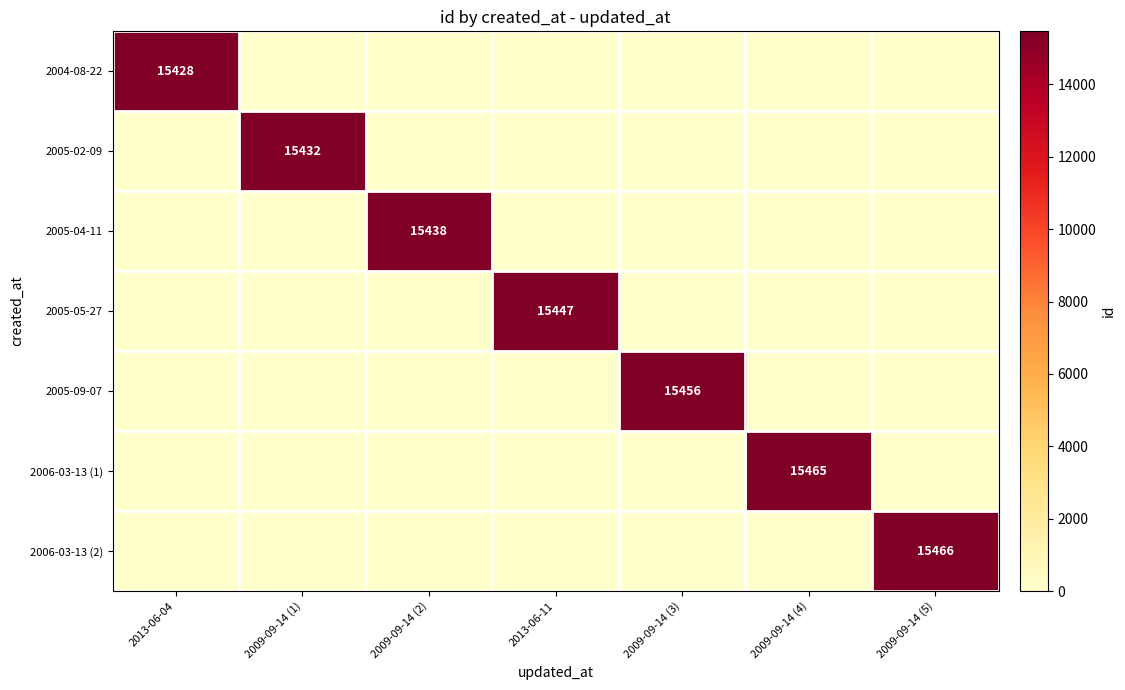

At how many categories does at least one series exceed 15129?

7